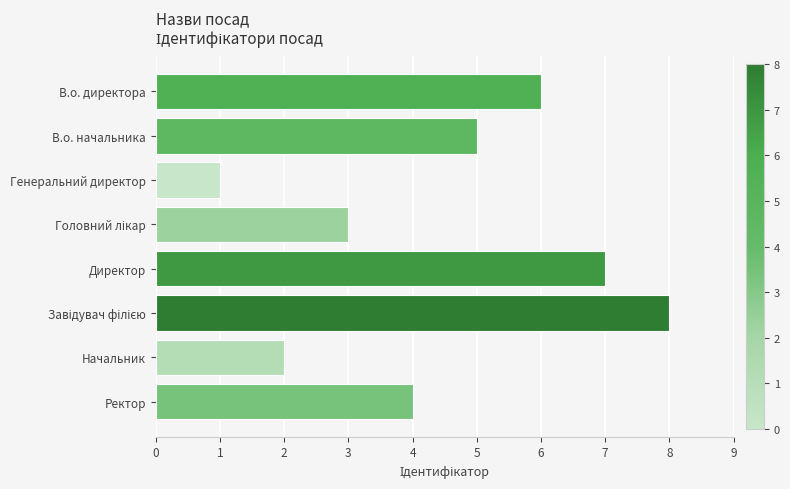

What is the change in value from В.о. директора to Генеральний директор?

-5